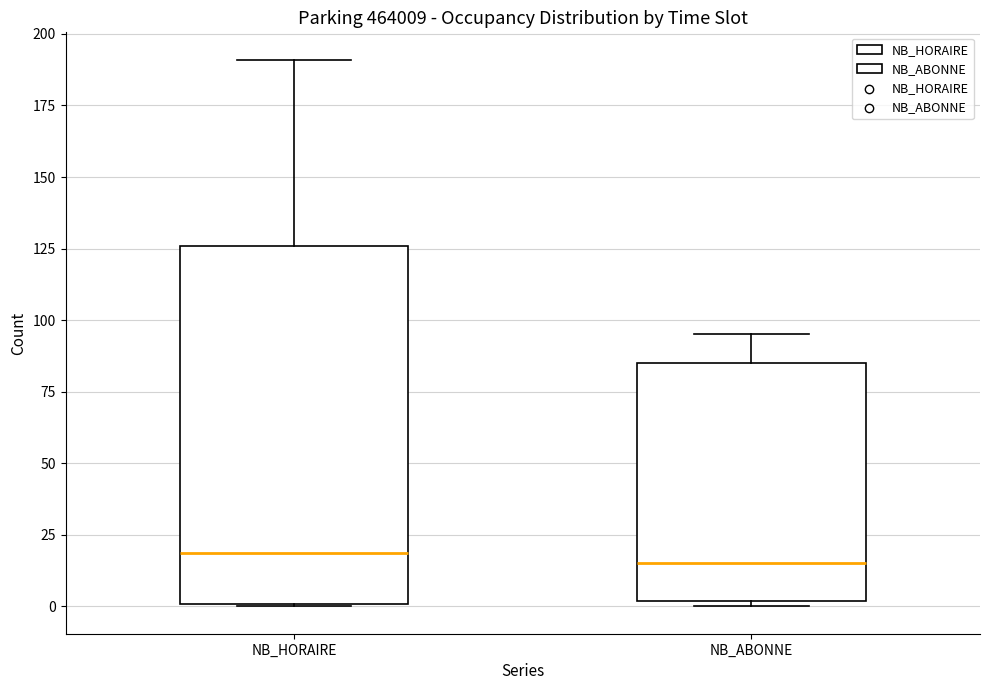

Comparing the boxes themselves (not the whiskers), which one is the tallest?

NB_HORAIRE